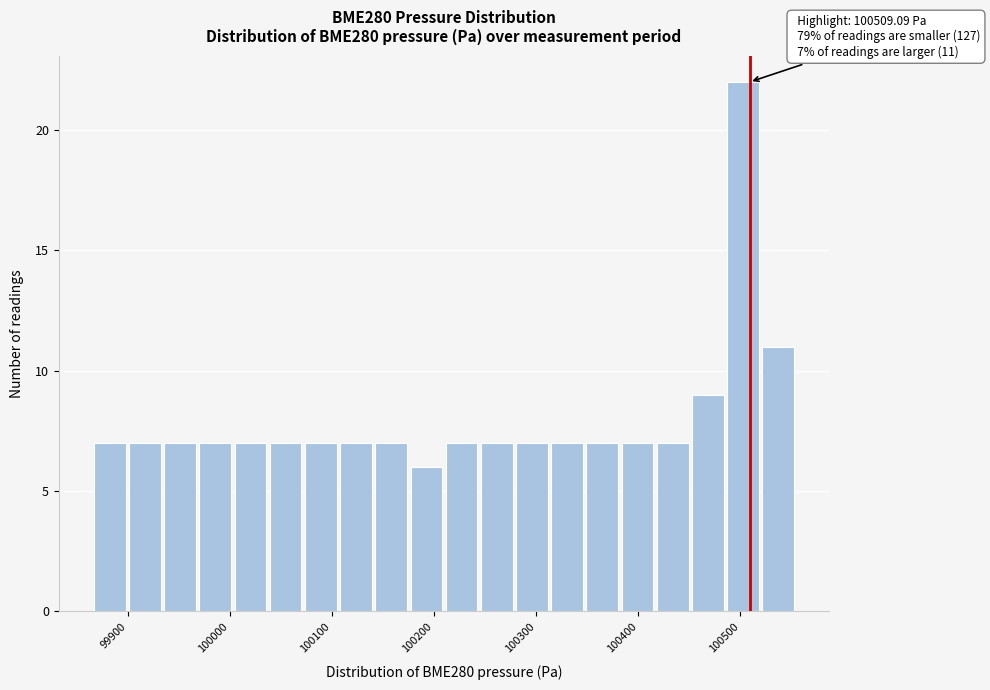

Read against the x-axis, roughly where is the centre of the tallest bar?

100500